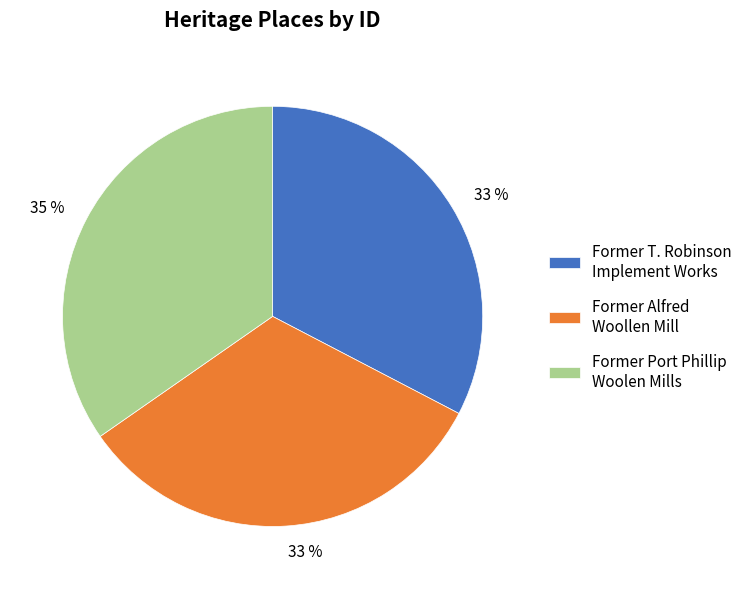

Does Former Port Phillip Woolen Mills account for over 50% of the chart?

No